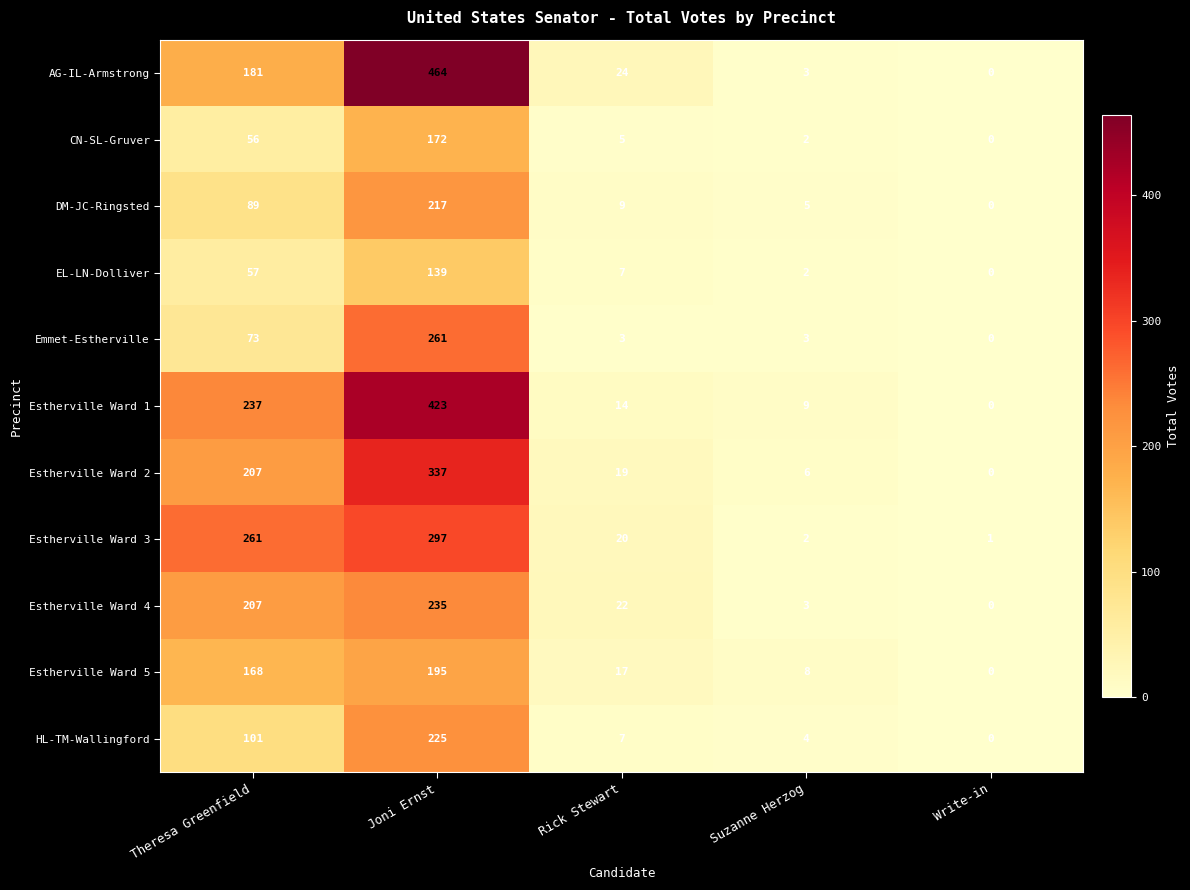

What is the sum of the EL-LN-Dolliver values at Write-in and Joni Ernst?

139